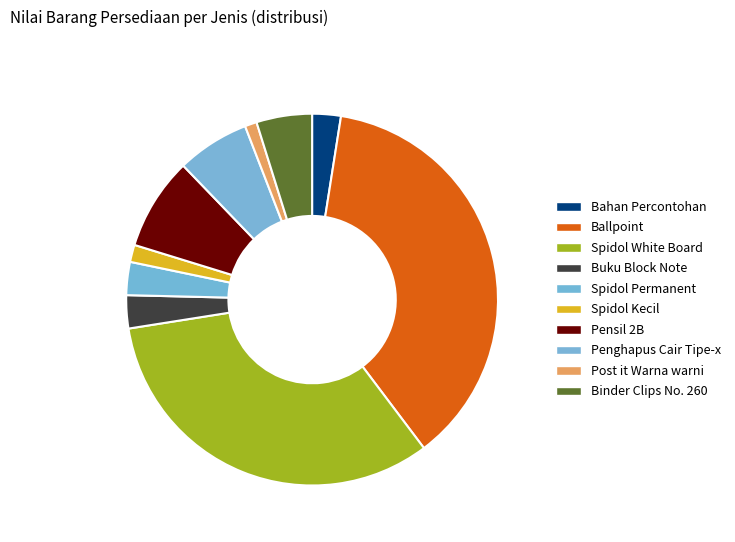

Combined, what portion of the pie is Ballpoint and Spidol White Board?

70.0%